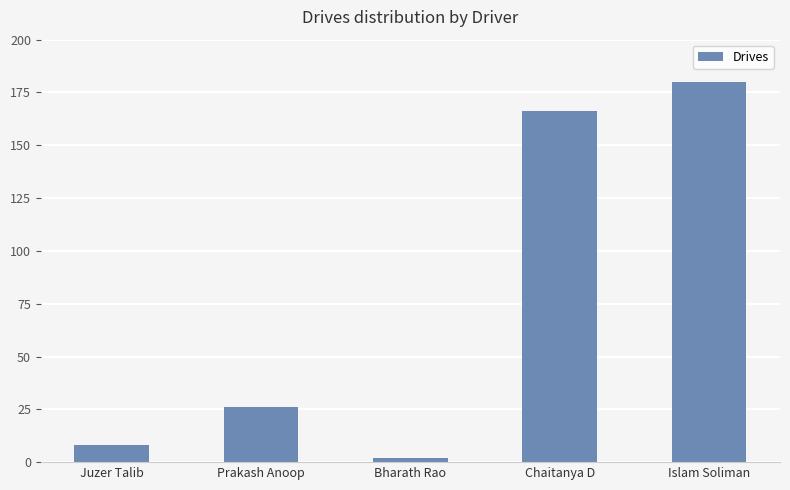

What is the sum of all values?

382